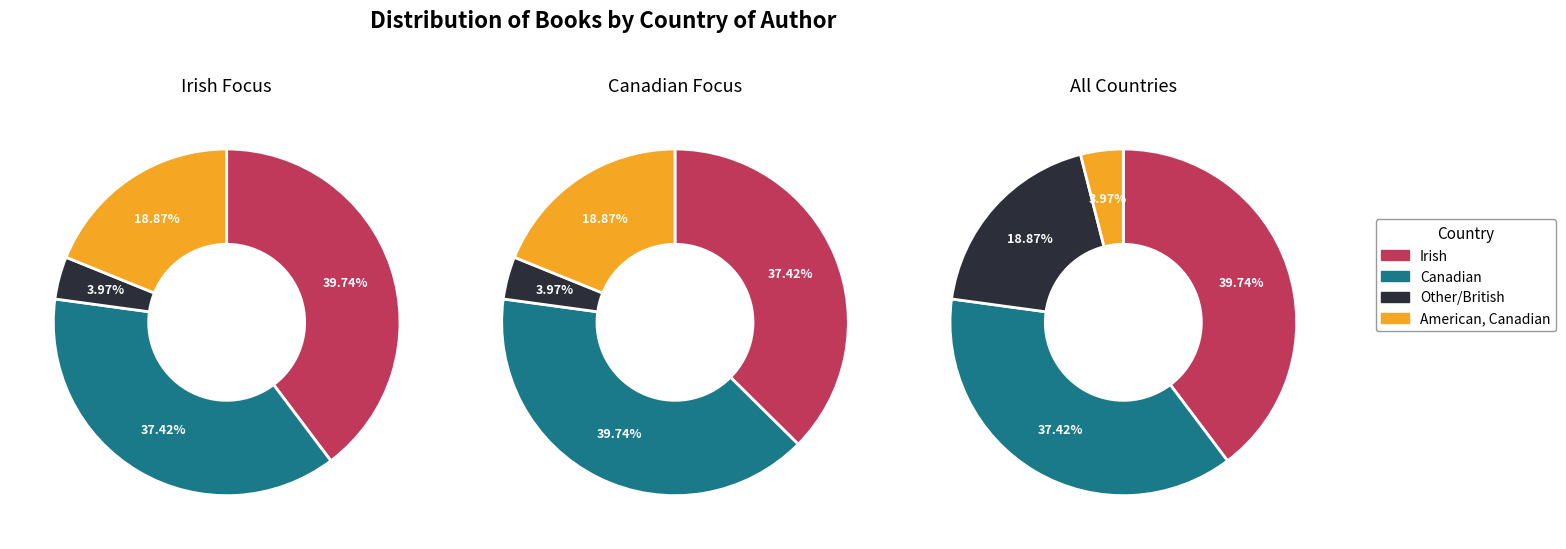

Does Canadian account for over 50% of the chart?

No